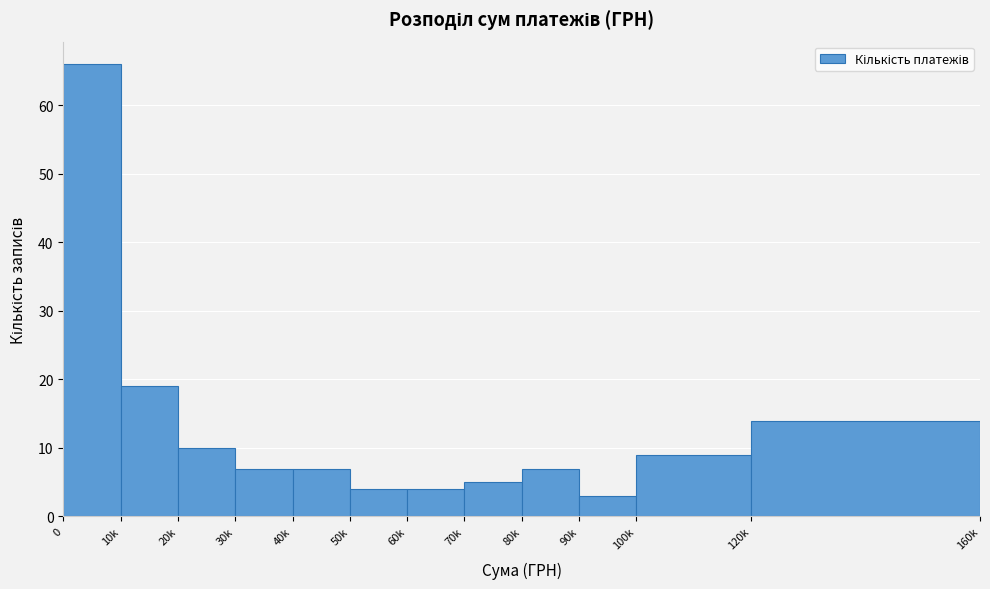

Reading left to right, extract all data points from this chart.

0=66	10k=19	20k=10	30k=7	40k=7	50k=4	60k=4	70k=5	80k=7	90k=3	100k=9	120k=14